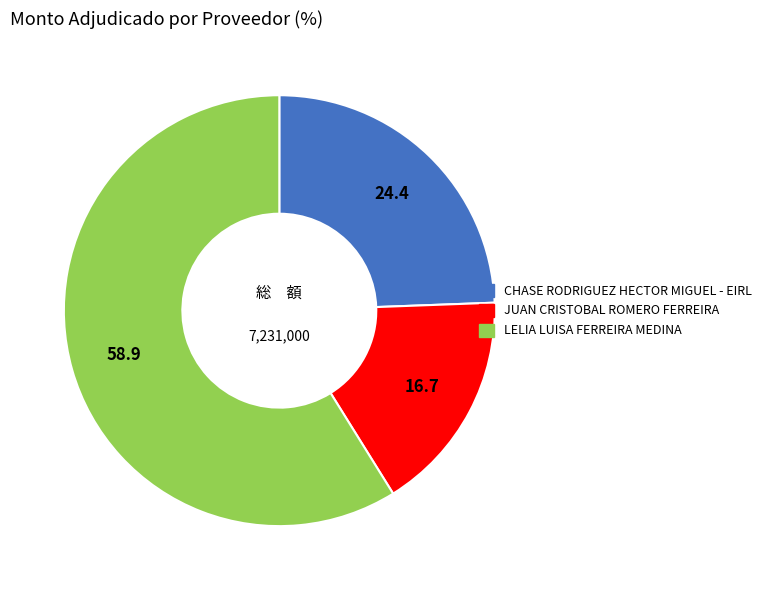

What is the smallest slice in the pie chart?

JUAN CRISTOBAL ROMERO FERREIRA